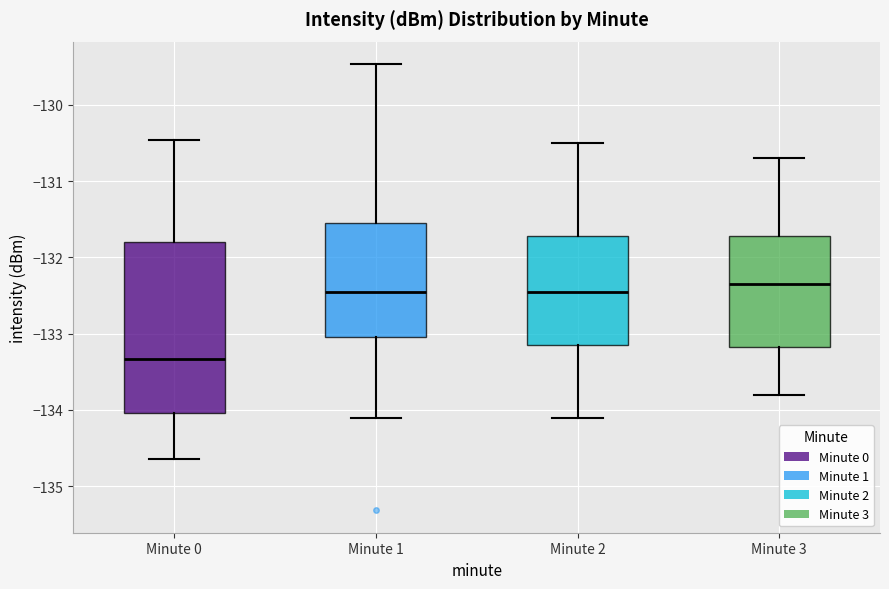

Where is the upper edge of the box for Minute 2 on the y-axis? The values are not printed on the chart, so give them approximately, as read against the axis.

-131.7